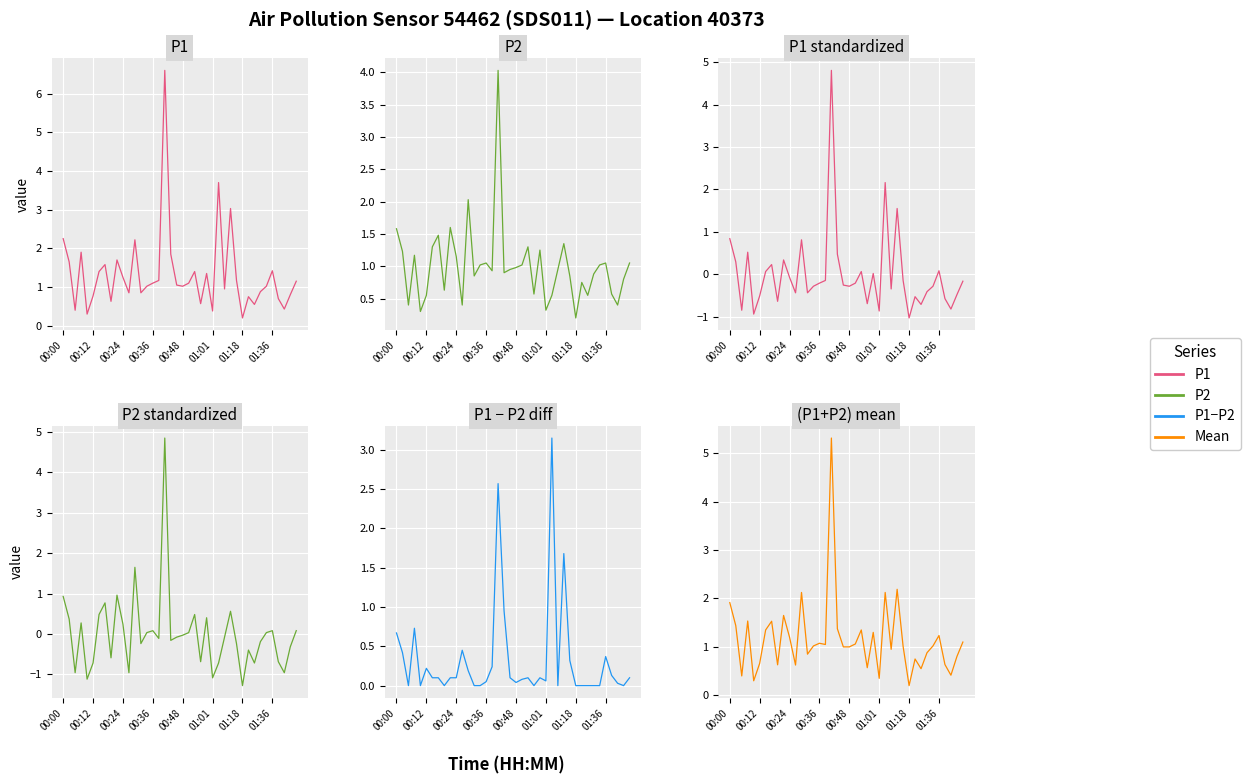

List the series in order of their peak value, lowest first.

P1 - P2, P2, P1 std, P2 std, (P1+P2)/2, P1